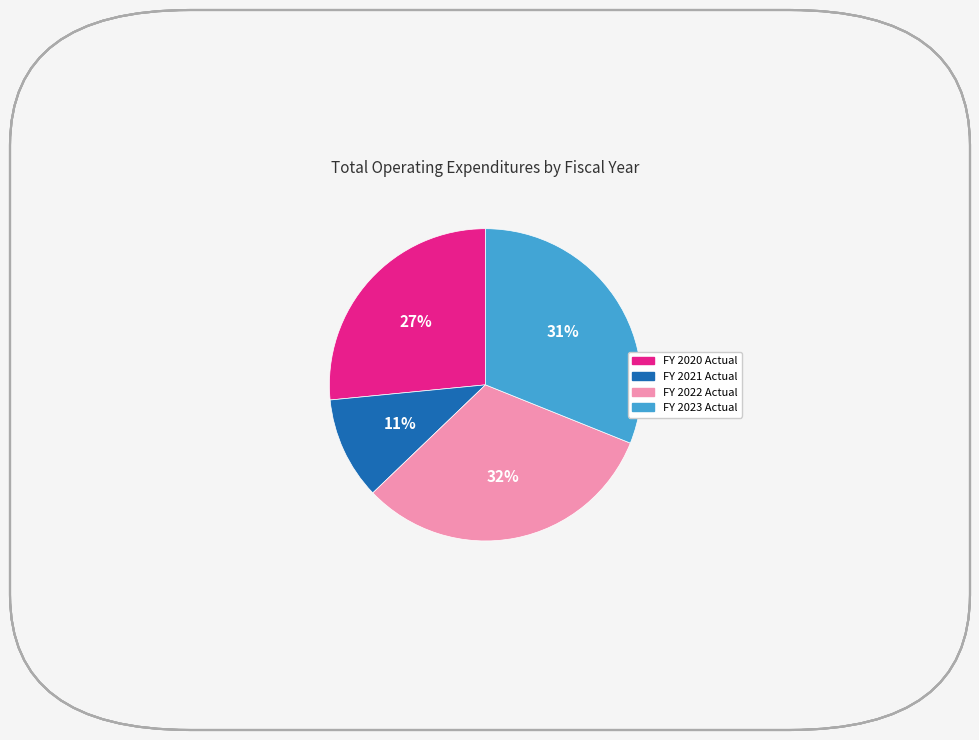

Do FY 2020 Actual and FY 2021 Actual together represent more than half of the pie?

No